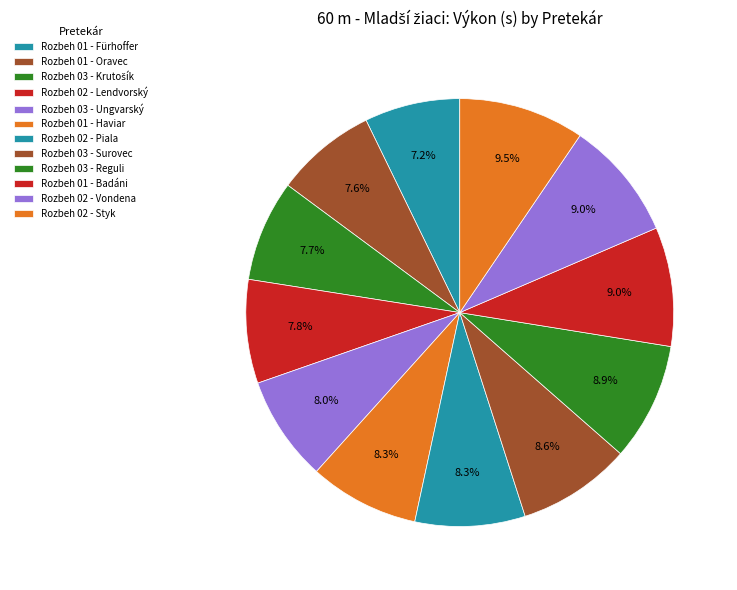

Count the number of slices in the pie.

12